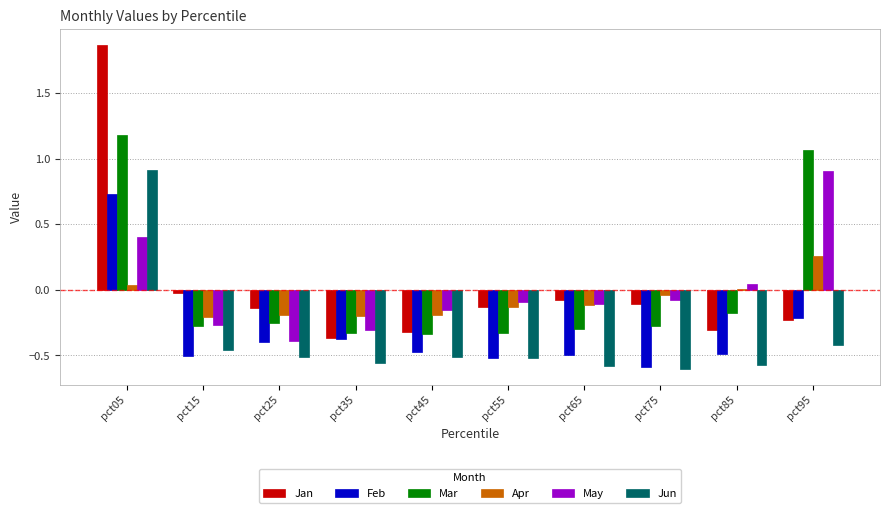

What is the spread (max minus min) of values at pct85?

0.6